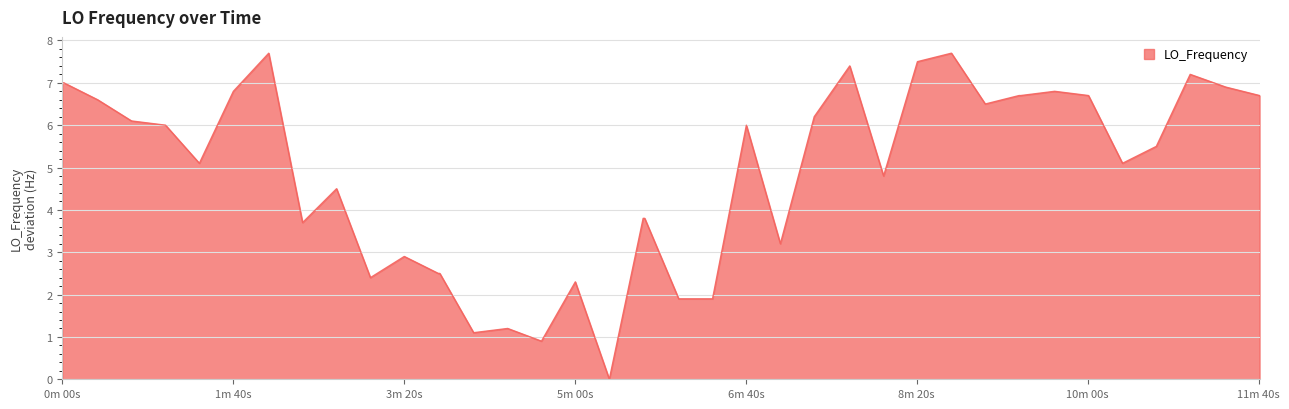

What is the greatest value displayed?

7.7